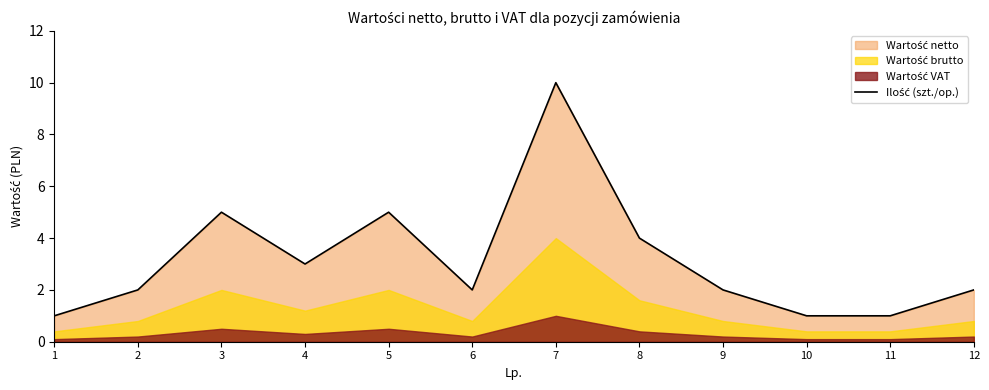

What is the change in value from 1 to 3?

+4.0